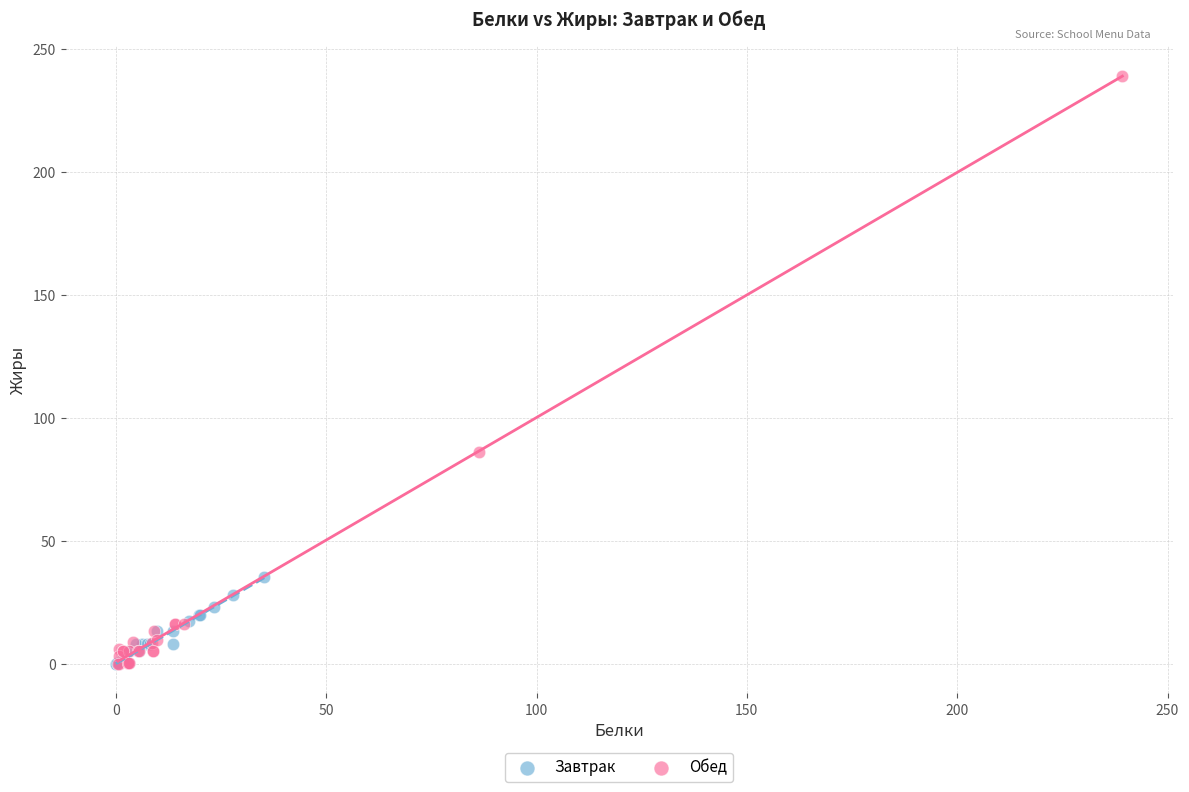

Which series has the largest Y range (max minus min)?

Обед